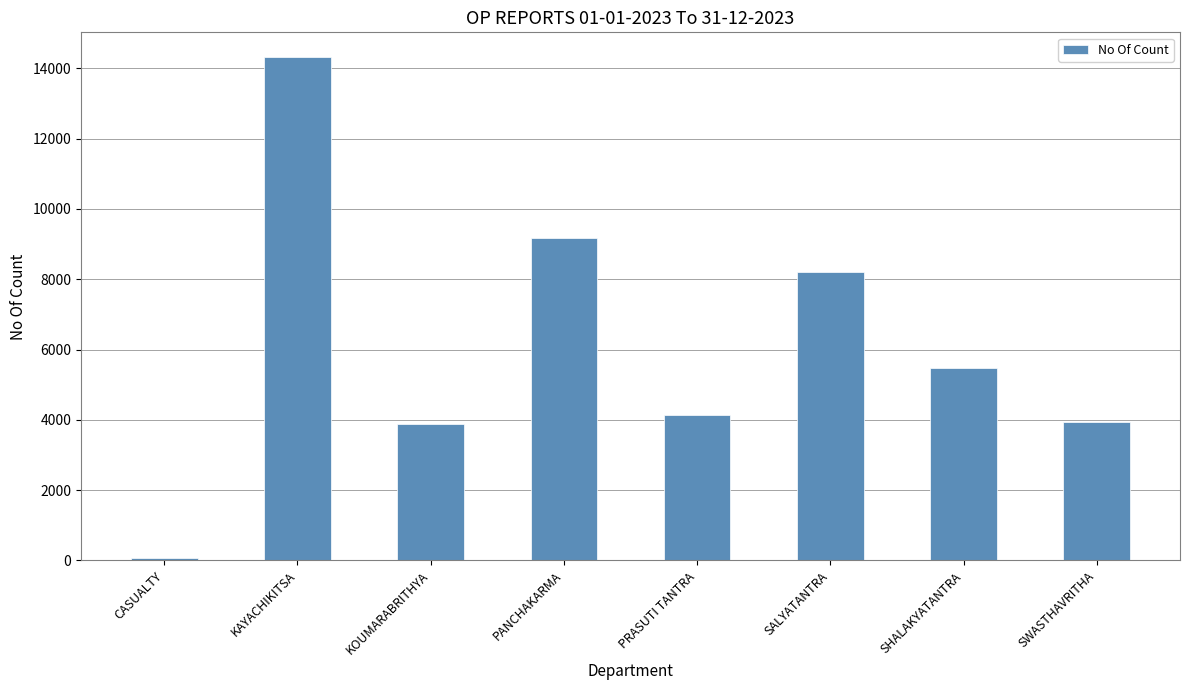

How many data points does each series have?

8